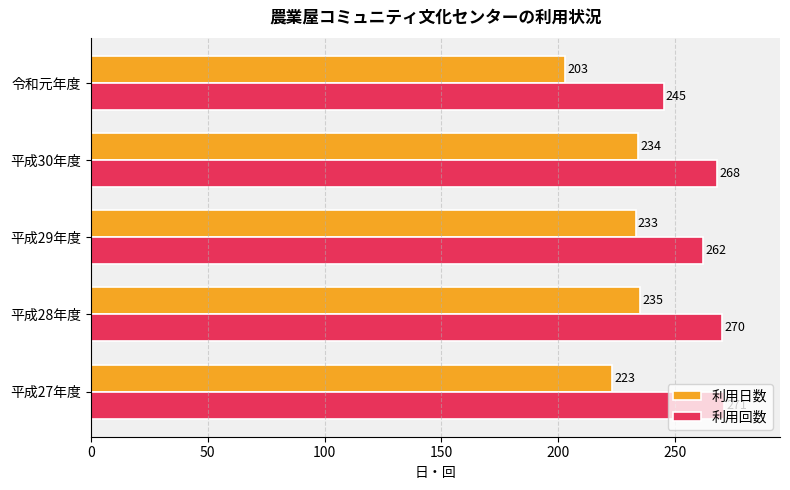

The value of 利用日数 at 平成29年度 is 393. True or false?

False